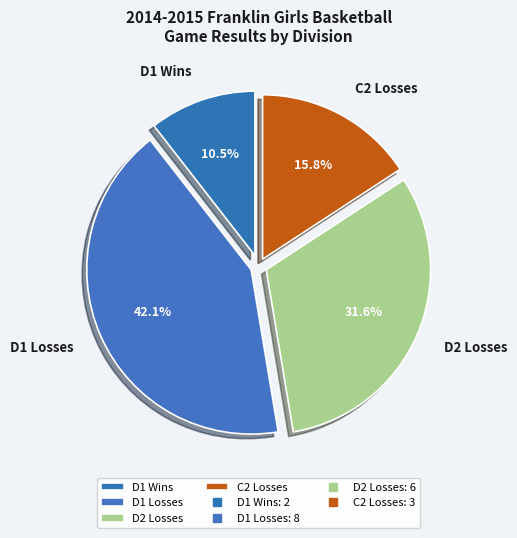

To the nearest percent, what is the difference between the D2 Losses and C2 Losses slice percentages?

16%